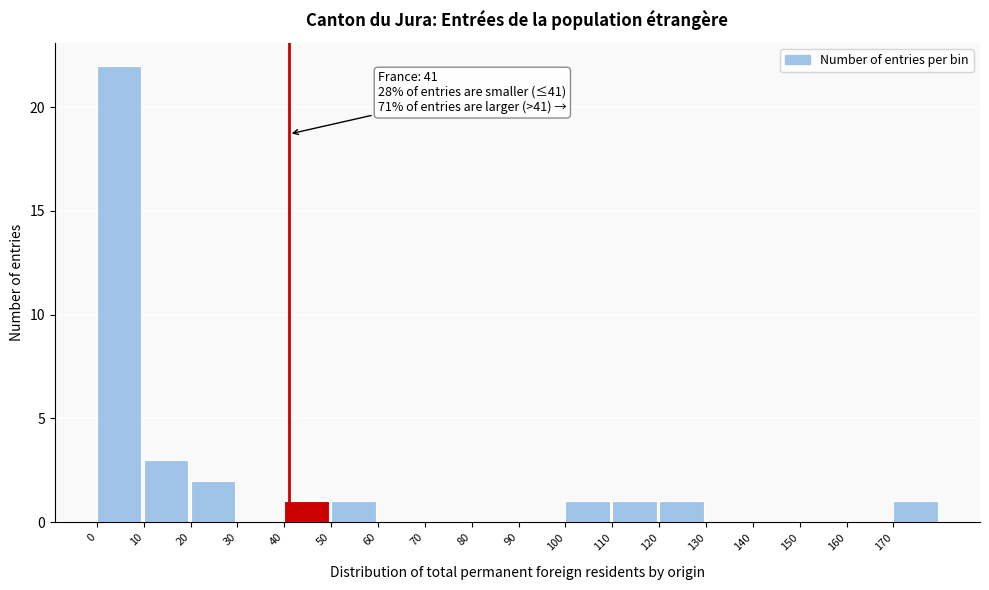

Which range on the x-axis has the tallest bar?

0 to 10